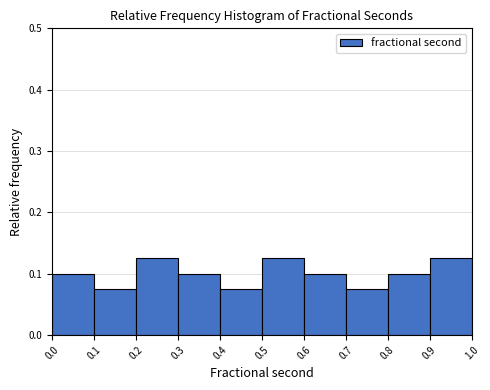

What is the height of the bar covering 0.4 to 0.5 on the x-axis? The values are not printed on the chart, so give them approximately, as read against the axis.

0.08